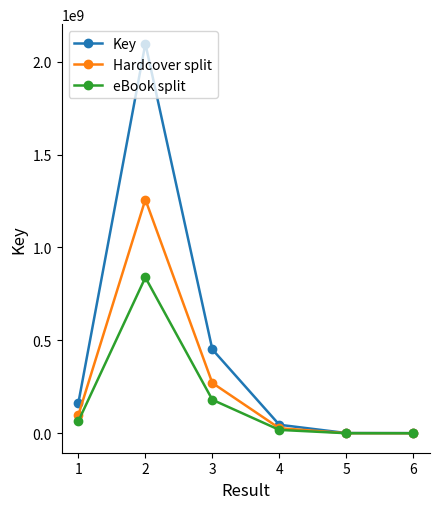

Between 2 and 3, which series saw the biggest shift?

Key